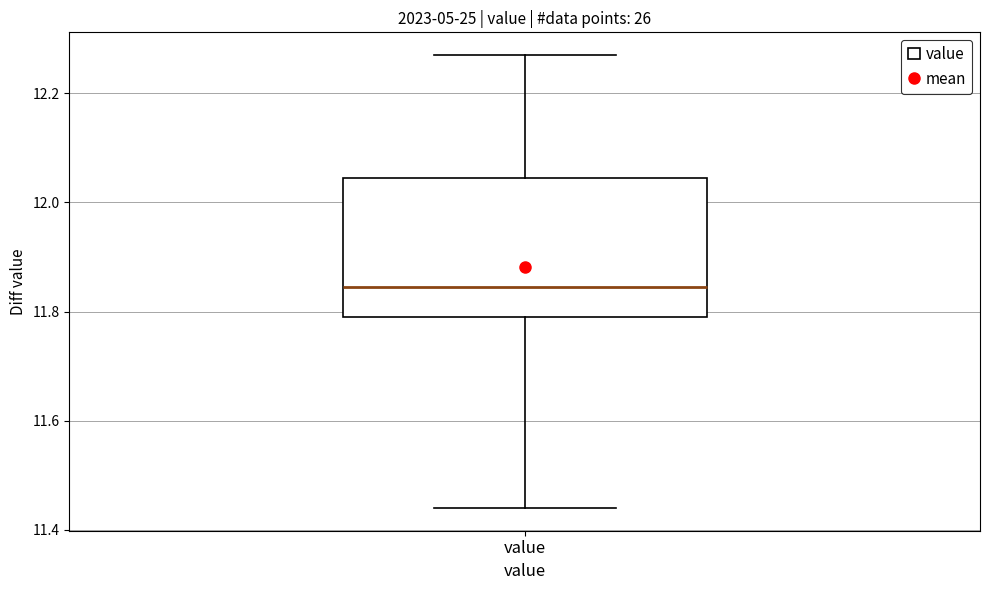

Where does the median line of the box for value sit on the y-axis? The values are not printed on the chart, so give them approximately, as read against the axis.

11.84